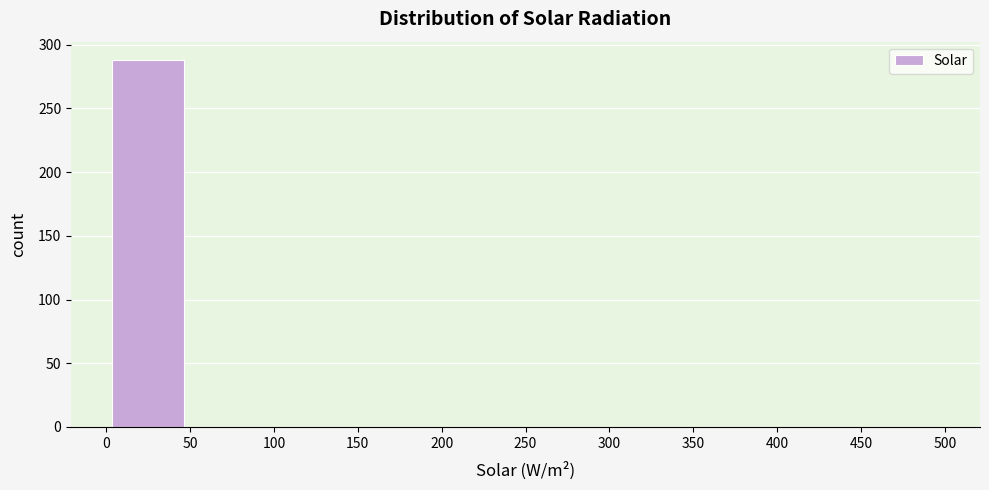

Reading left to right, list every bar in this chart as the range it spans on the x-axis followed by its height. The values are not printed on the chart, so give them approximately, as read against the axis.

0 to 50: 290
50 to 100: 0
100 to 150: 0
150 to 200: 0
200 to 250: 0
250 to 300: 0
300 to 350: 0
350 to 400: 0
400 to 450: 0
450 to 500: 0